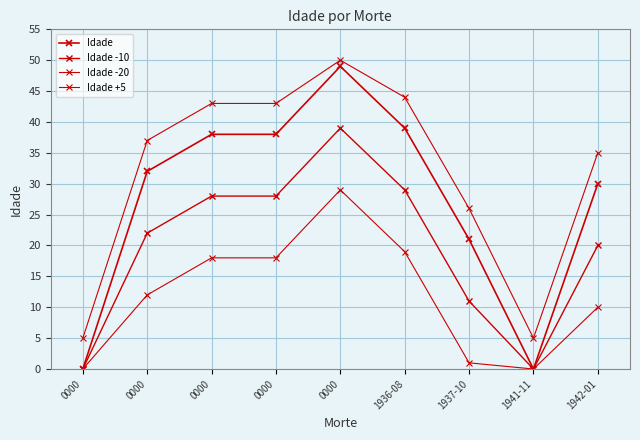

At how many categories does at least one series exceed 10?

7